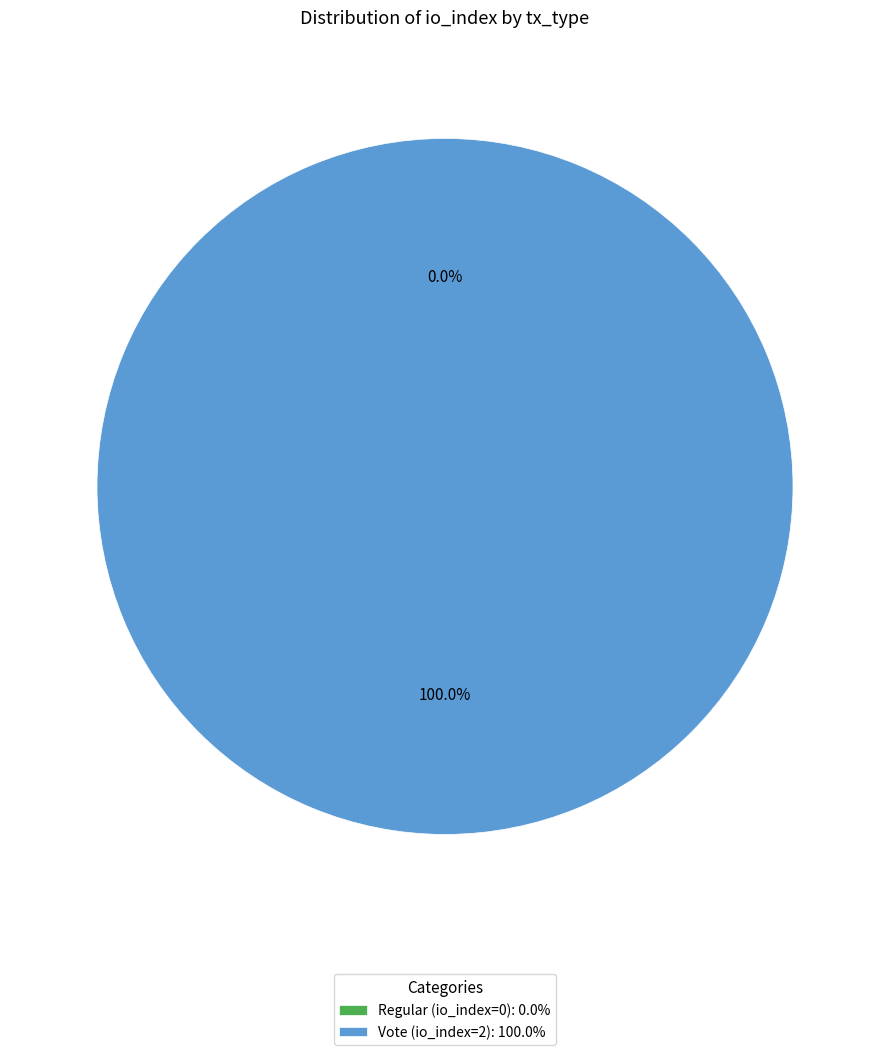

What percentage do Regular (io_index=0) and Vote (io_index=2) together represent?

100.0%